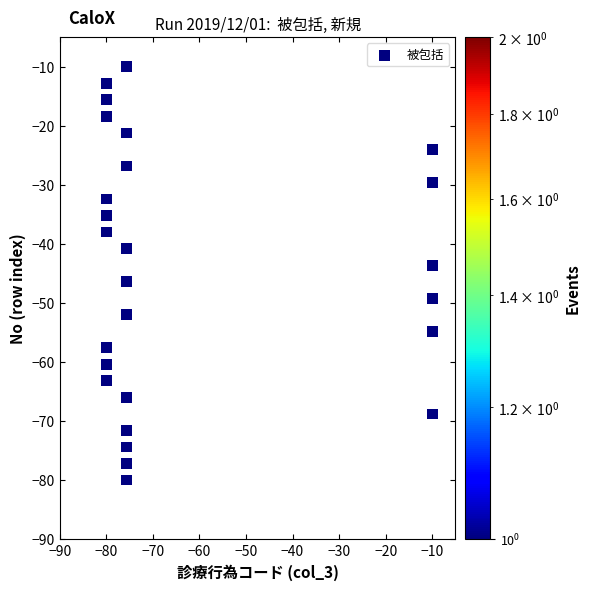

What is the range of X values (max minus min)?

70.0